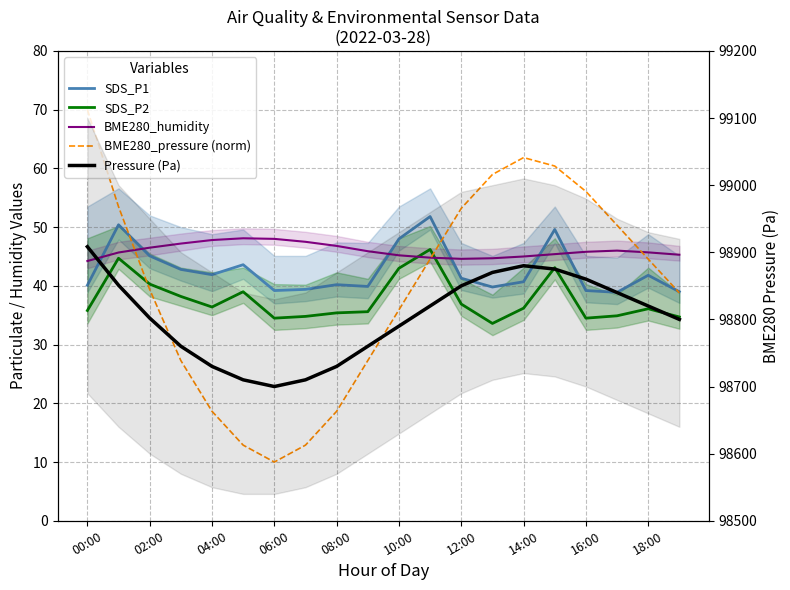

Between 11 and 12, which series saw the biggest shift?

Pressure (Pa)